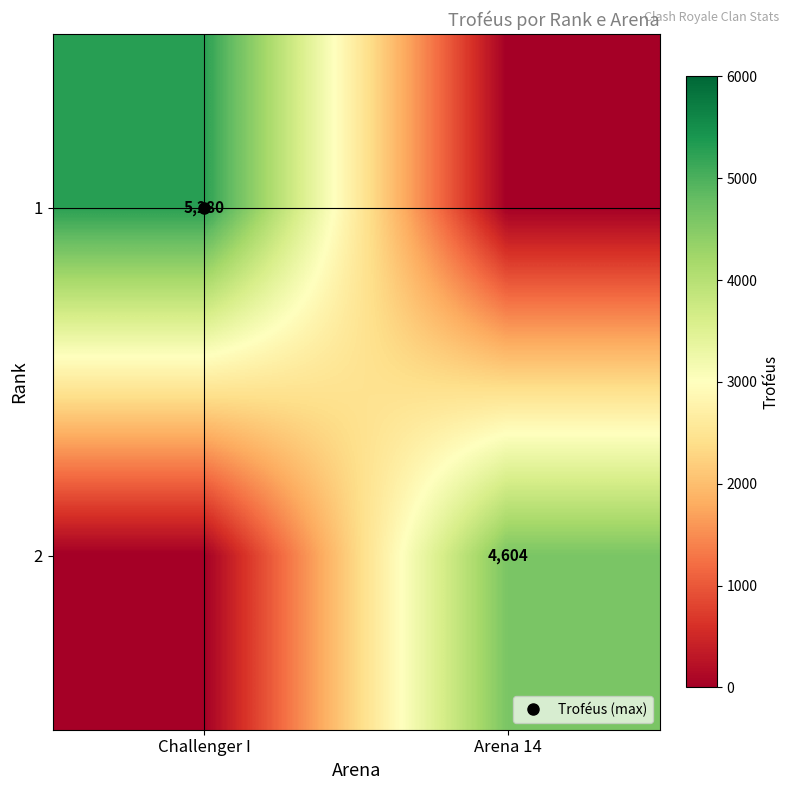

True or false: 2 has a value of 4604 at Arena 14.

True